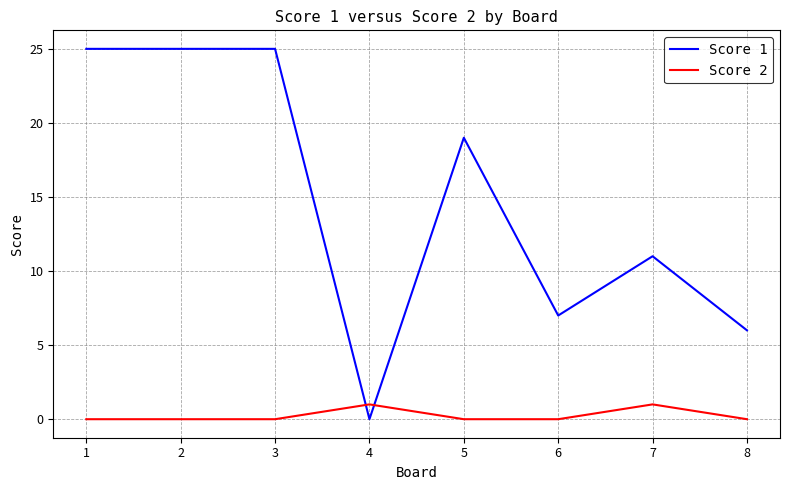

Which series has the largest total across all categories?

Score 1